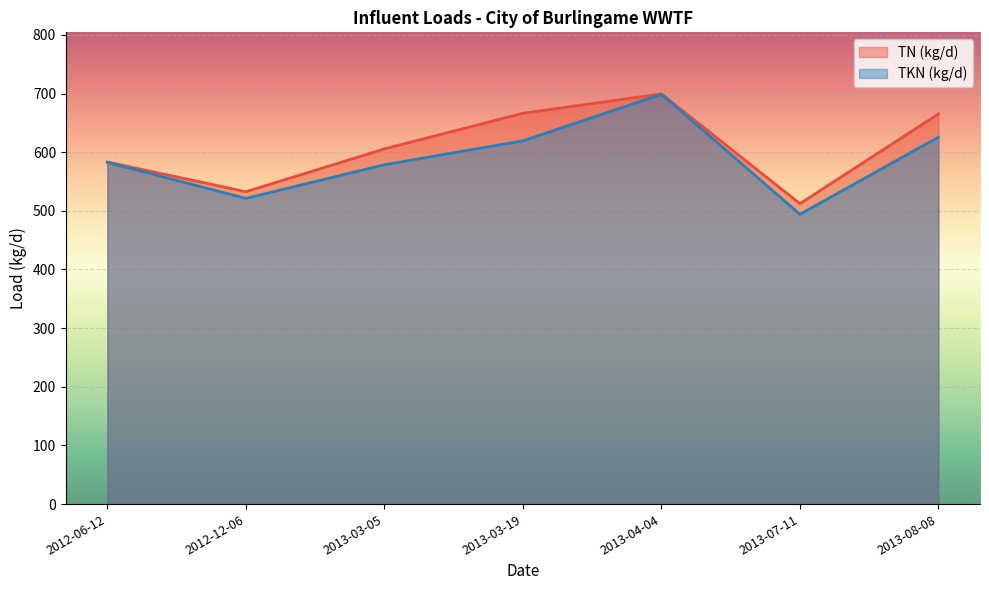

True or false: TN (kg/d) and TKN (kg/d) cross at least once.

False